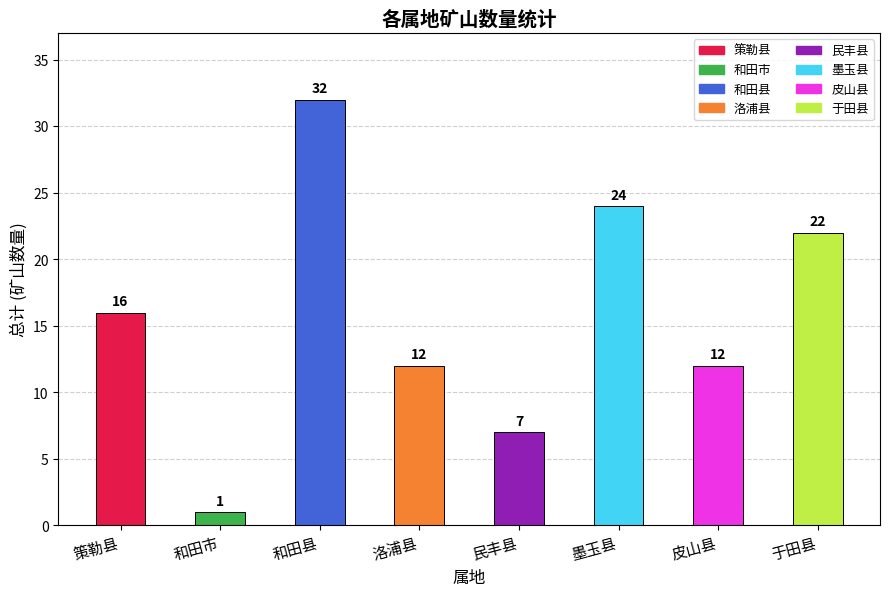

What is the difference between the maximum and minimum values?

31